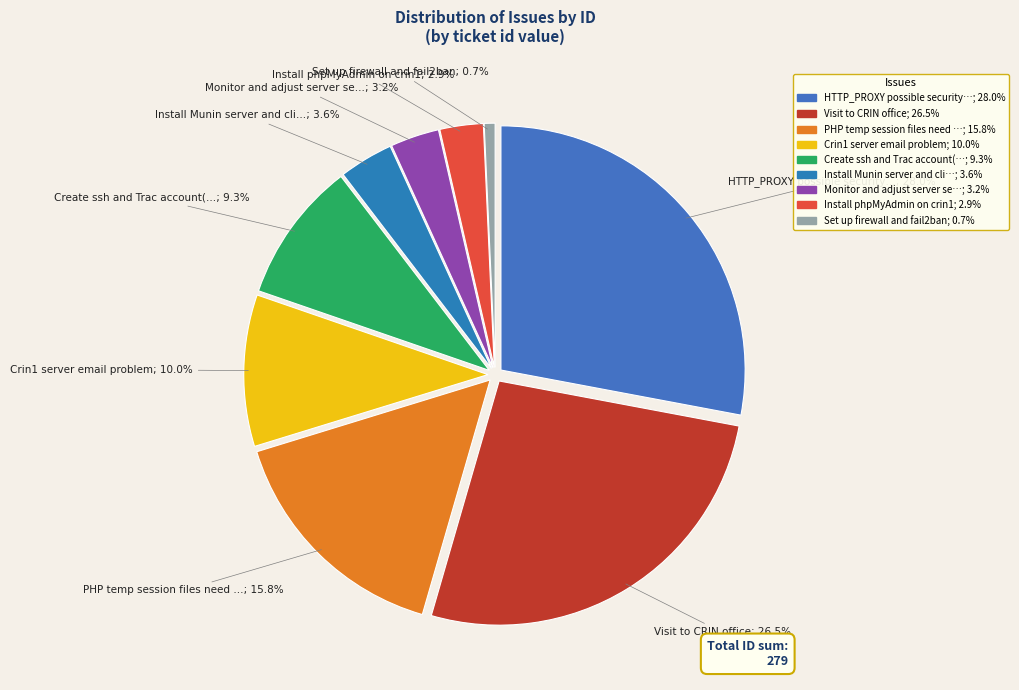

Is it true that Create ssh and Trac account(s) for Code is 9% of the pie?

True